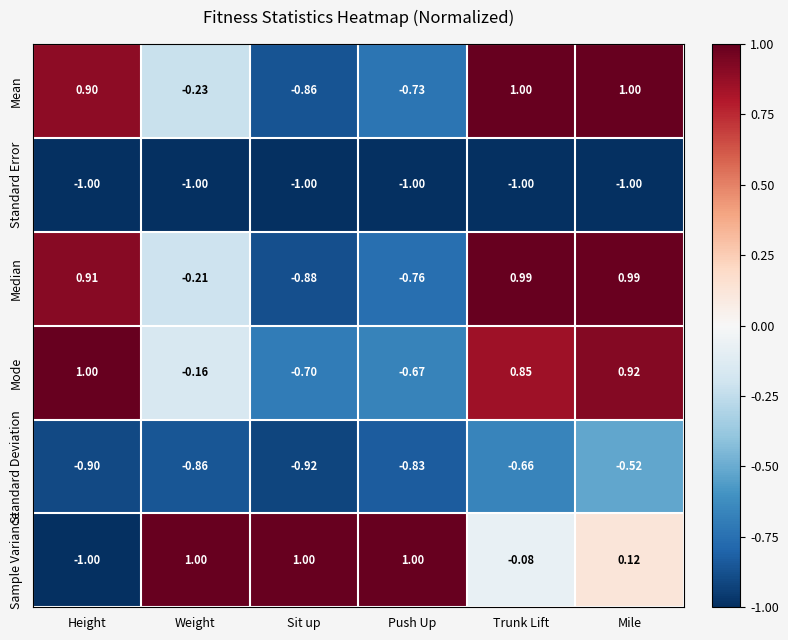

At Mile, list the series in order from largest to smallest.

Mean, Median, Mode, Sample Variance, Standard Deviation, Standard Error